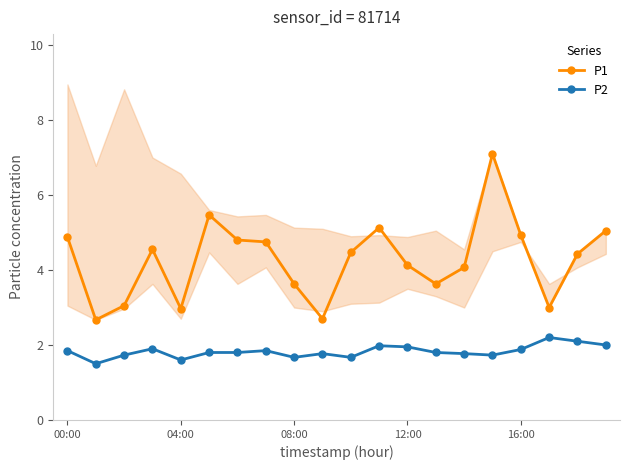

What is the value of the P2 point at the 9th from the left?

1.7